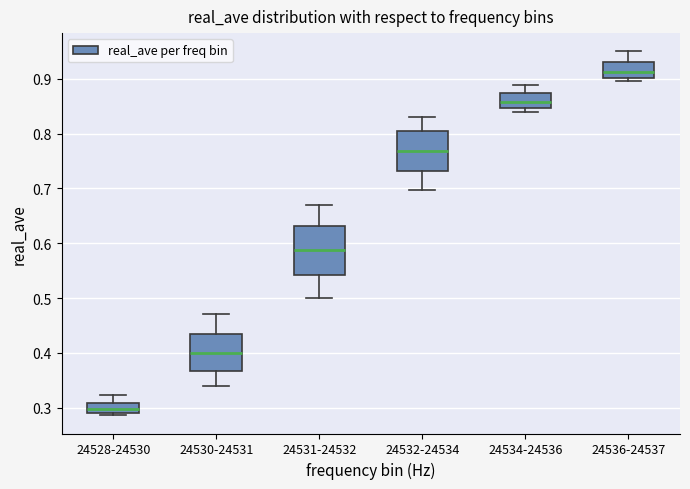

Which box is the tallest, from its lower edge to its upper edge?

24531-24532